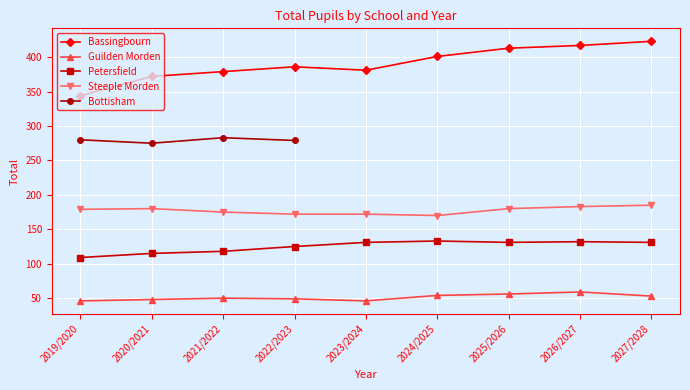

How many data points in Steeple Morden are less than 179?

4